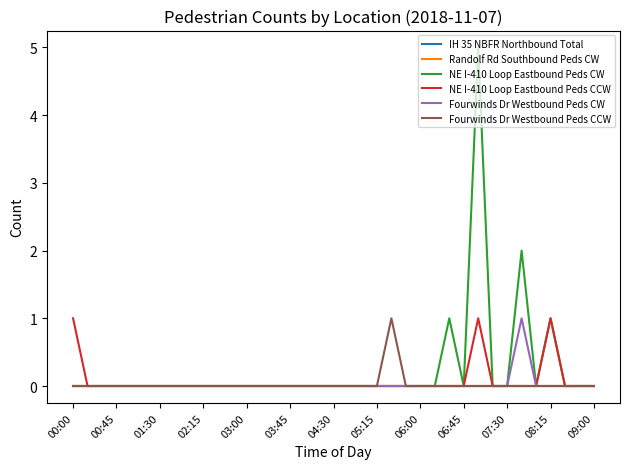

True or false: Fourwinds Dr Westbound Peds CW and IH 35 NBFR Northbound Total cross at least once.

False